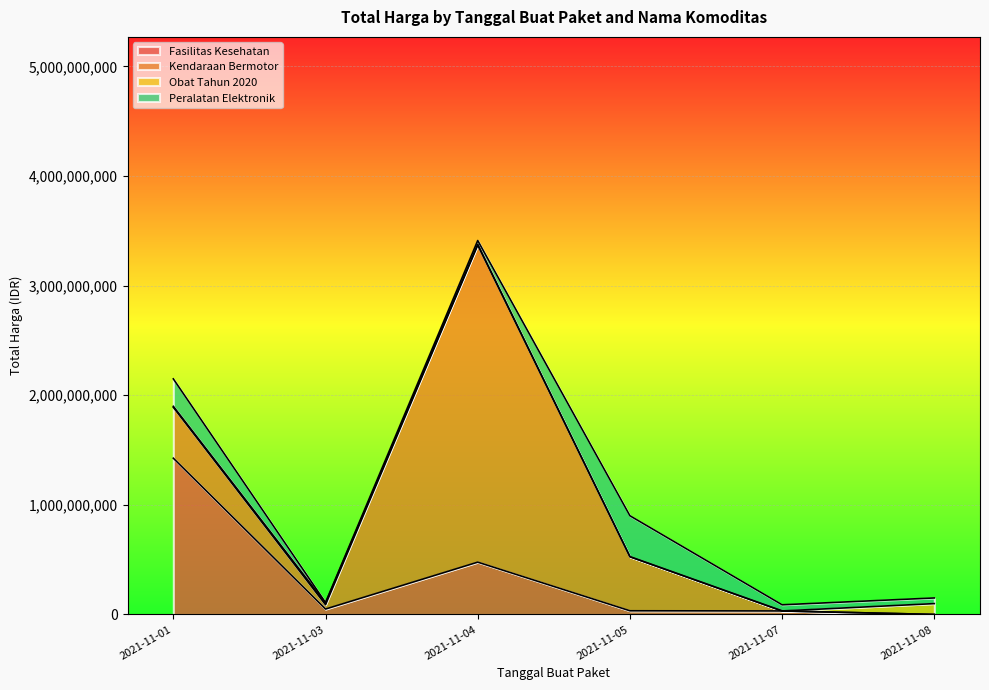

True or false: Obat Tahun 2020 has a value of 66783338 at 2021-11-08.

False